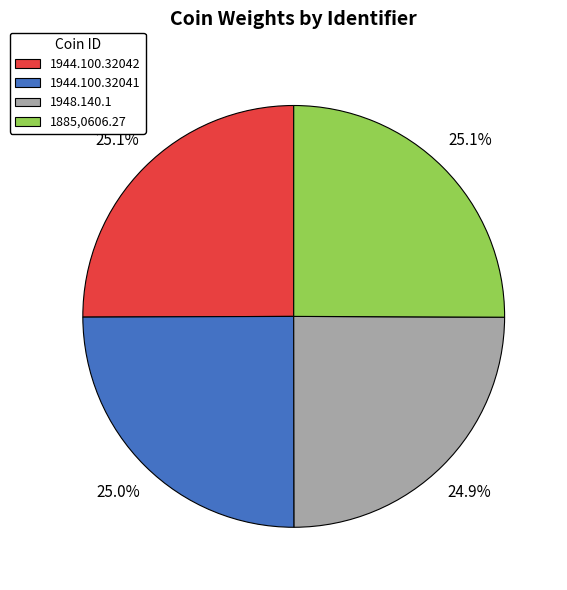

To the nearest percent, what portion does 1944.100.32041 represent?

25%